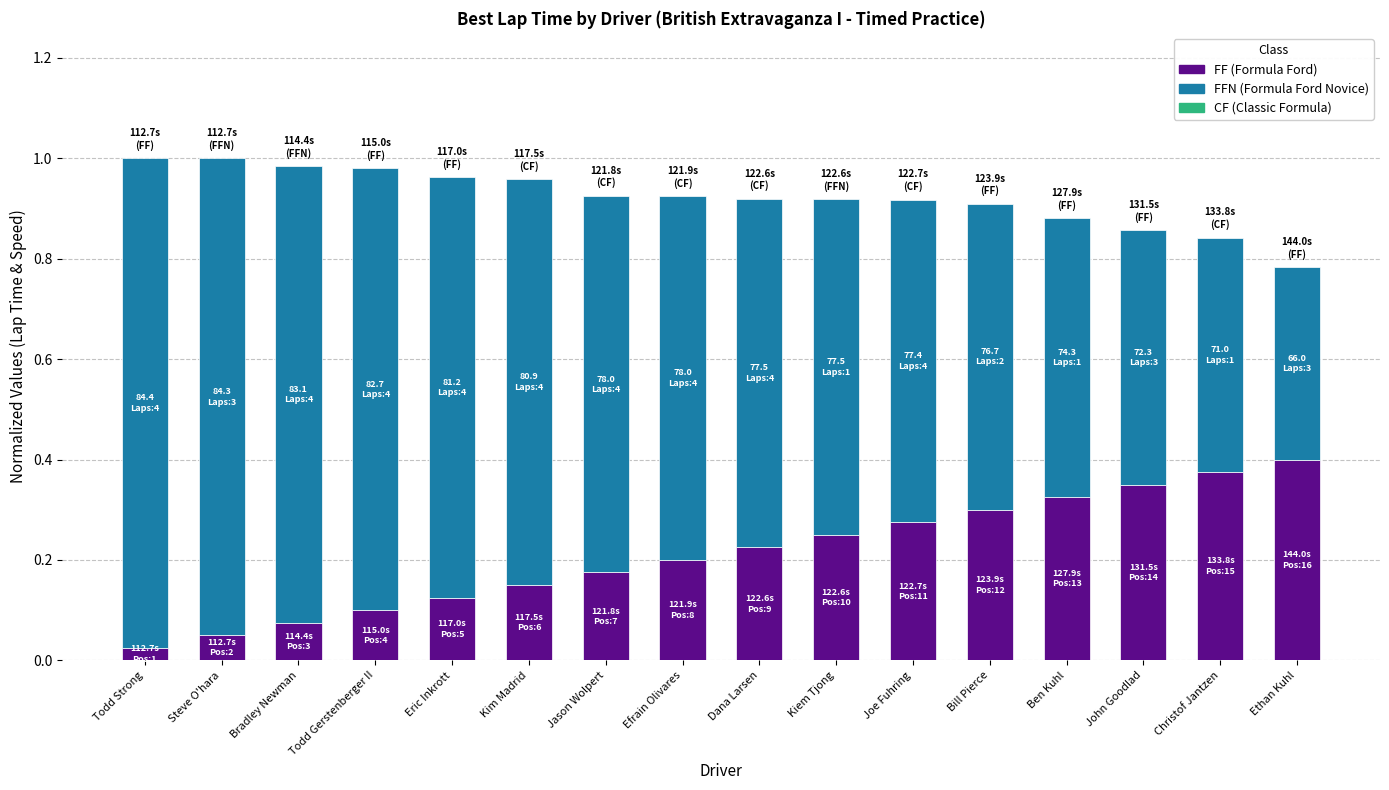

How many bars are there in total?

16